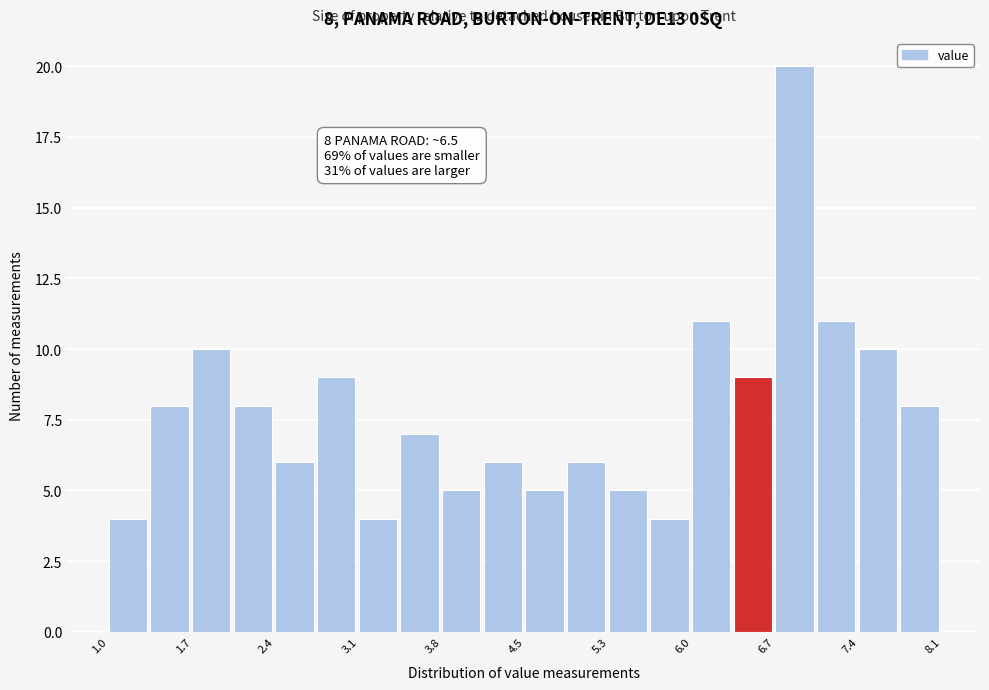

Around what value on the x-axis is the tallest bar? Give the approximate position of its centre, as read against the axis.

6.8